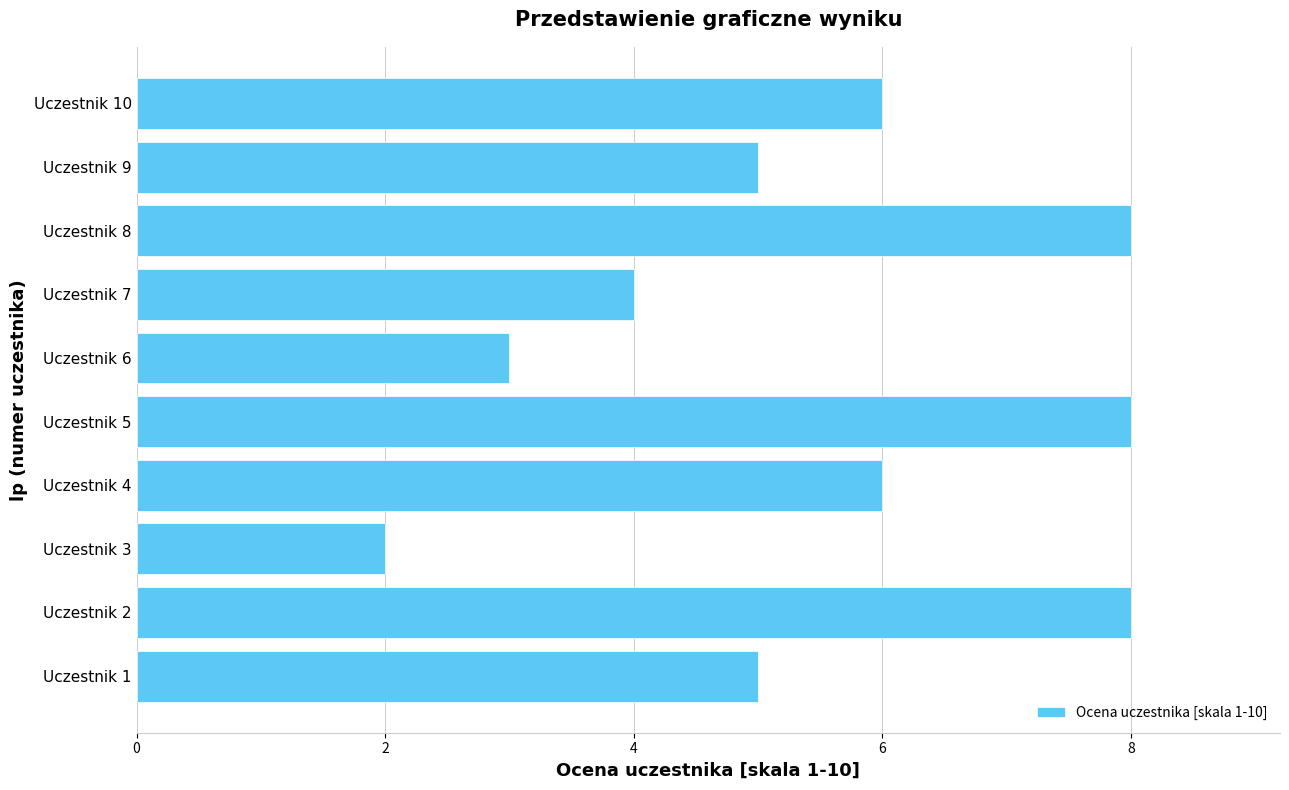

Between Uczestnik 3 and Uczestnik 9, which is larger?

Uczestnik 9